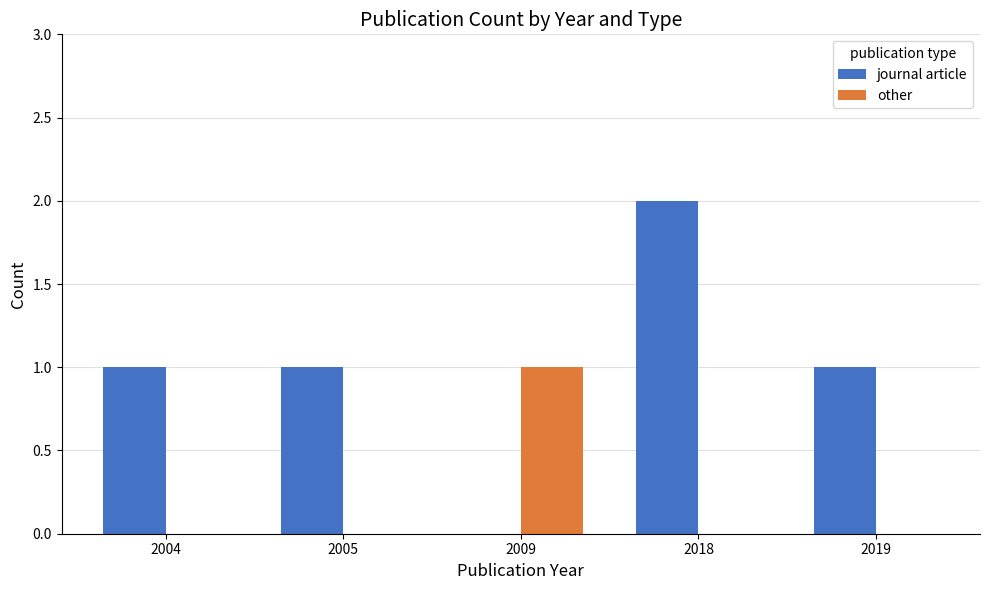

Count the other values in the range 0 to 1.

5